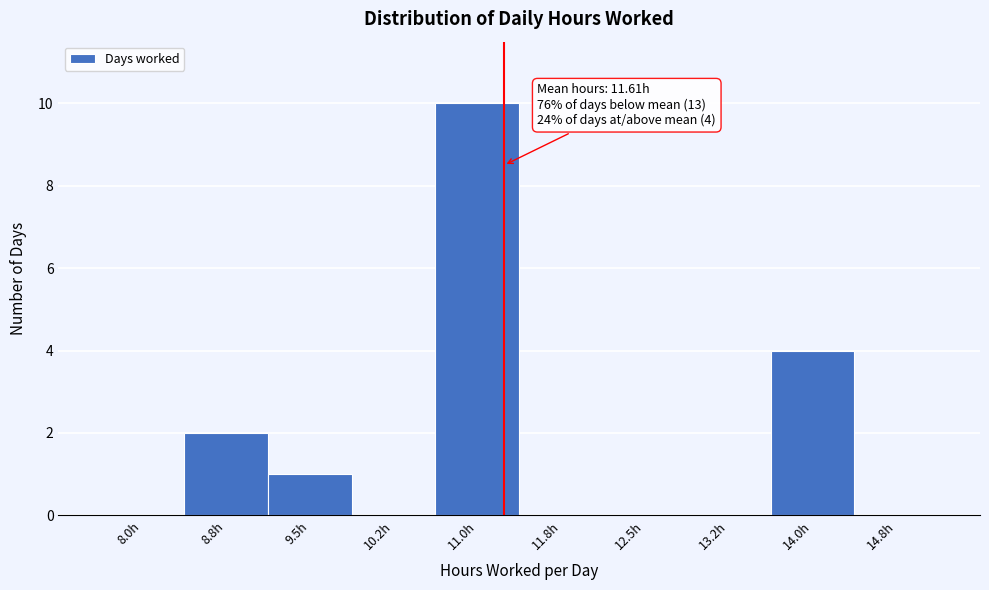

Reading left to right, list all the values displayed in this chart.

8.0h=0	8.8h=2	9.5h=1	10.2h=0	11.0h=10	11.8h=0	12.5h=0	13.2h=0	14.0h=4	14.8h=0